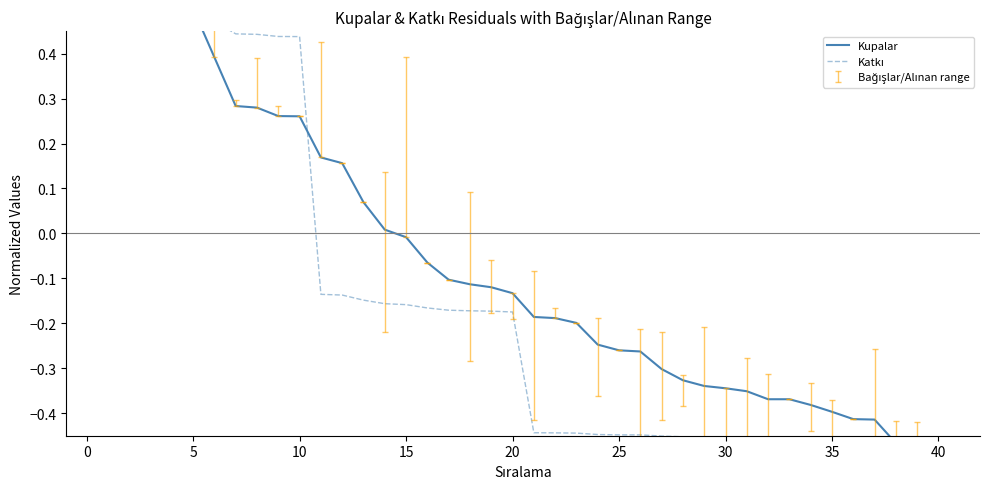

What are all the series names shown in the legend?

Kupalar, Katkı